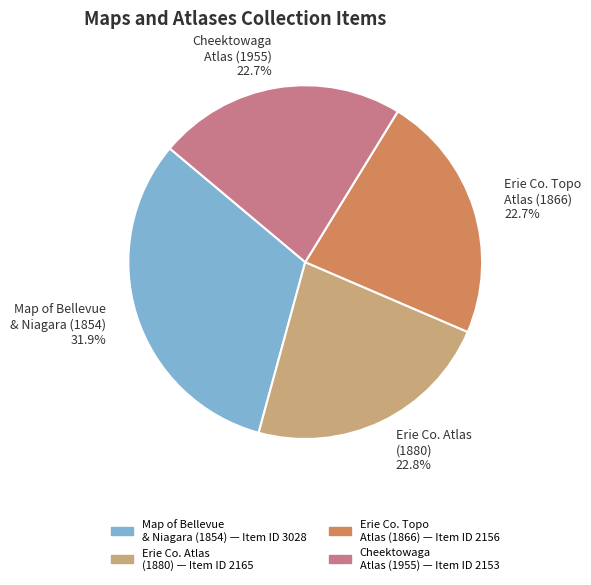

What percentage is NOT represented by Erie Co. Atlas (1880)?

77.2%